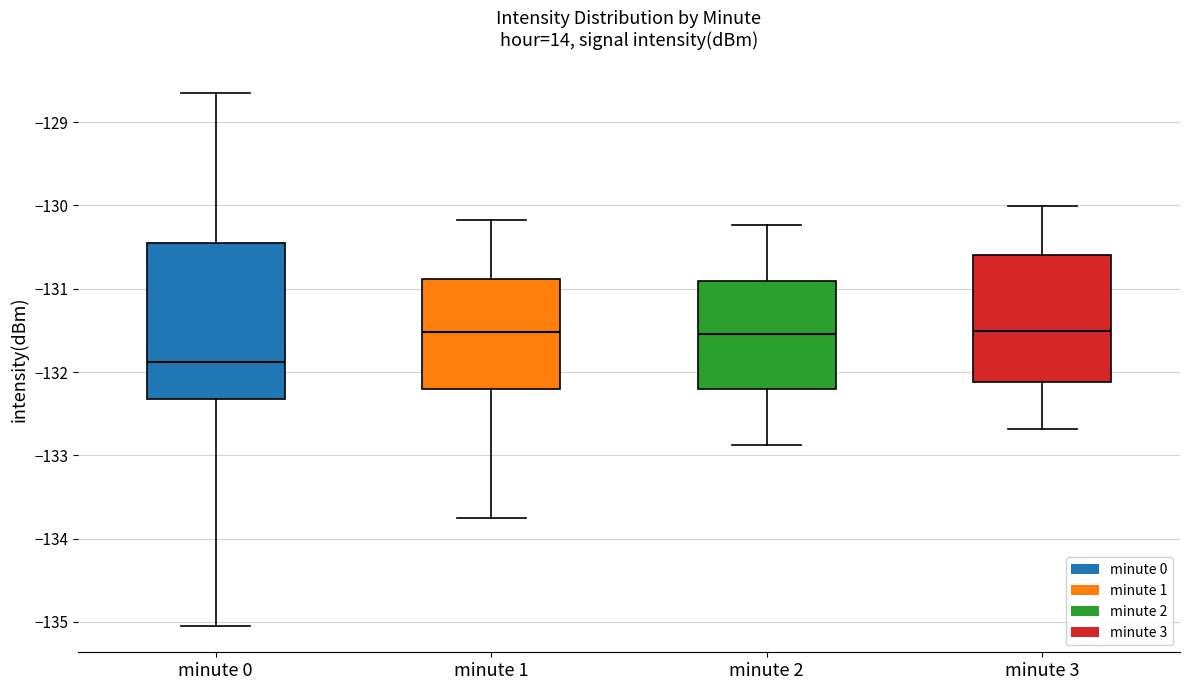

Which box has the lowest median line?

minute 0